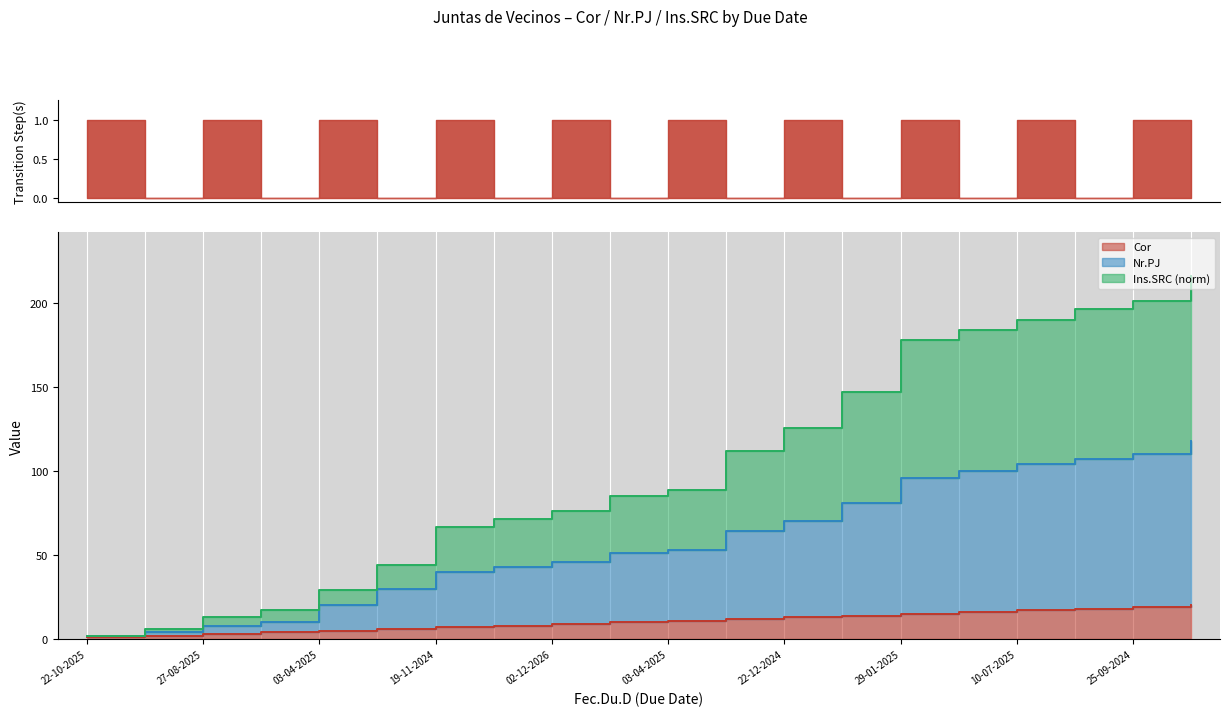

What is the smallest value displayed?

1.0